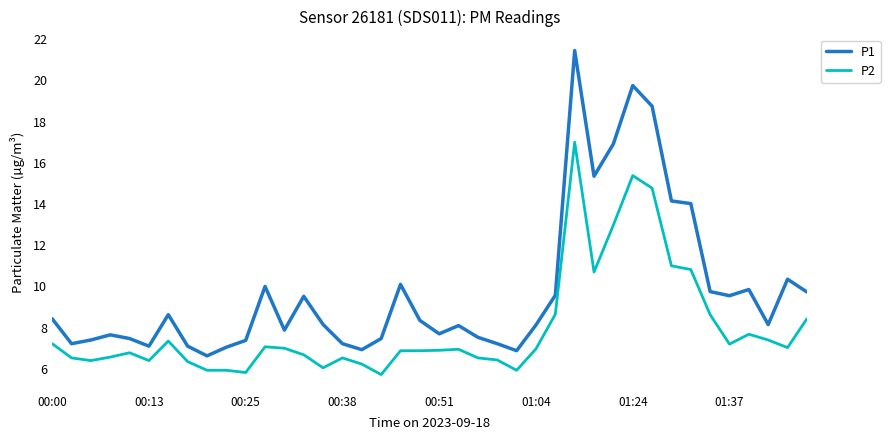

Rank the series by their maximum value, from highest to lowest.

P1, P2